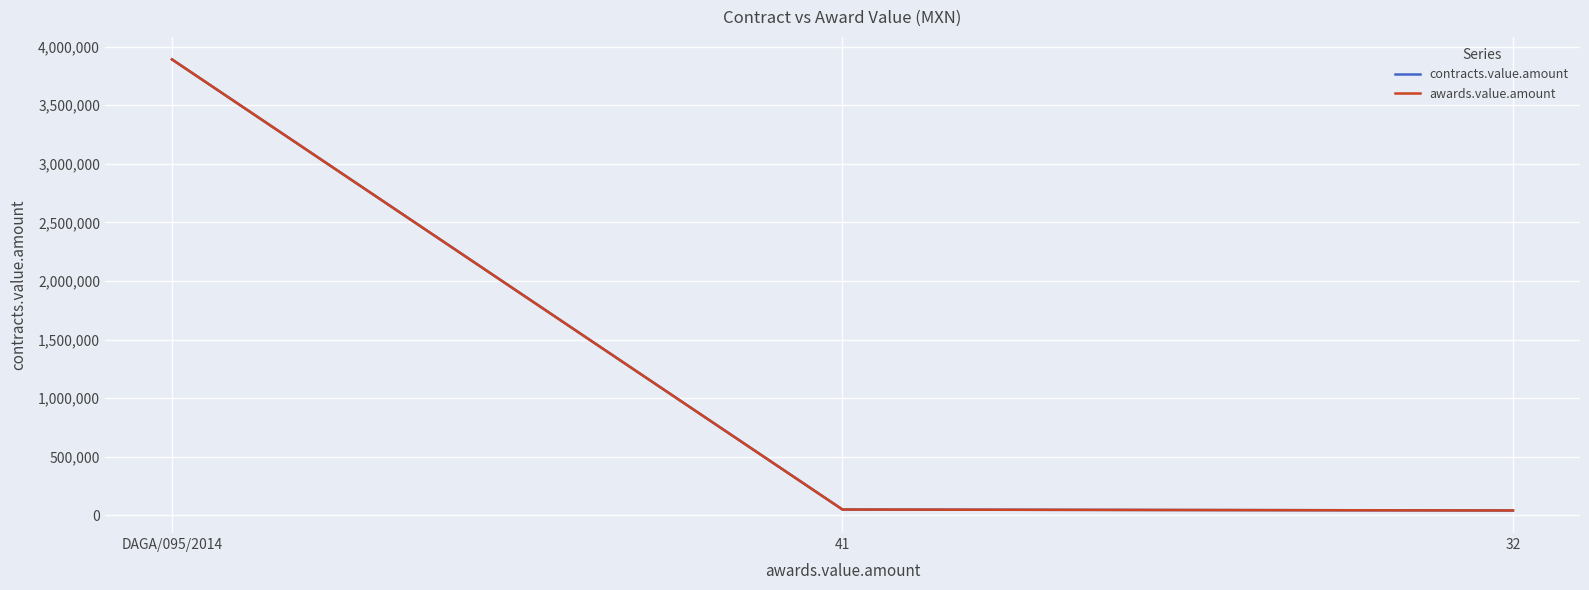

What value does the contracts.value.amount series have at DAGA/095/2014?

3891097.6